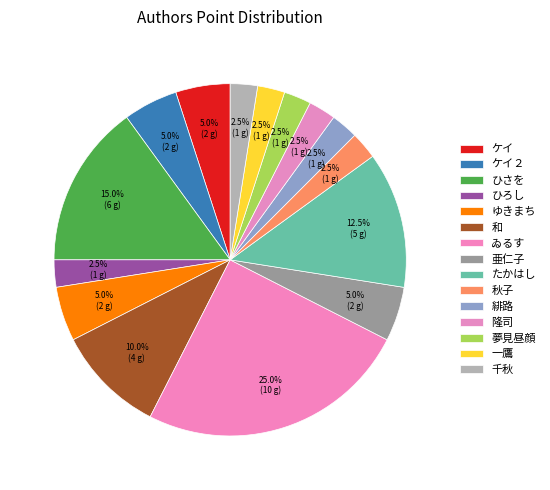

How many segments does this pie chart have?

15